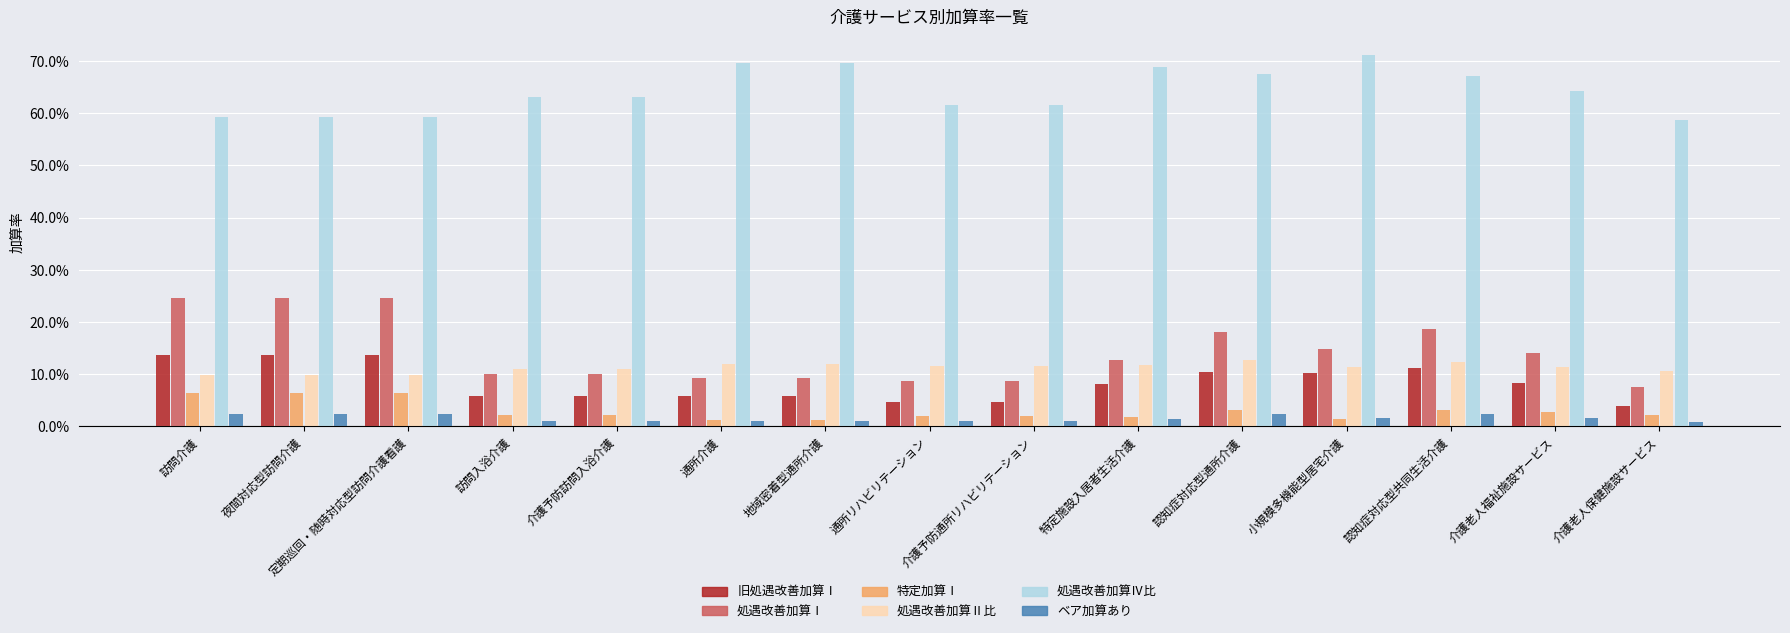

What value does the 特定加算Ⅰ series have at 定期巡回・随時対応型訪問介護看護?

0.1